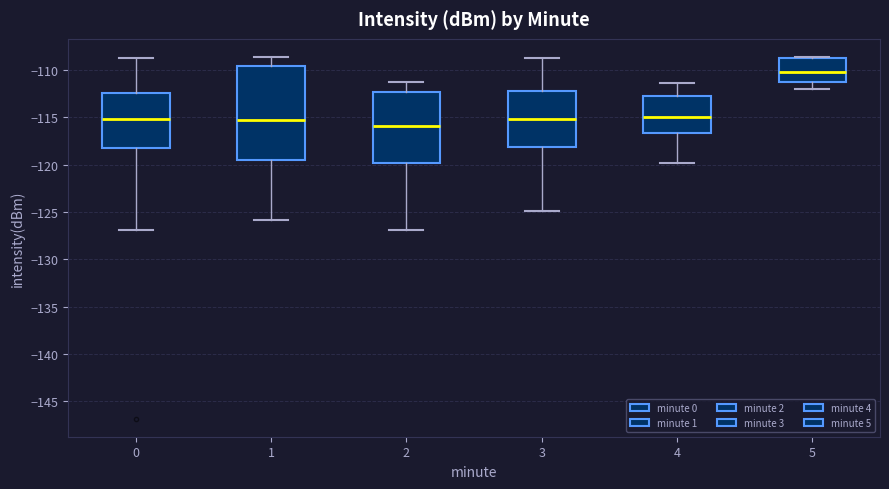

Which box has the highest median line?

5